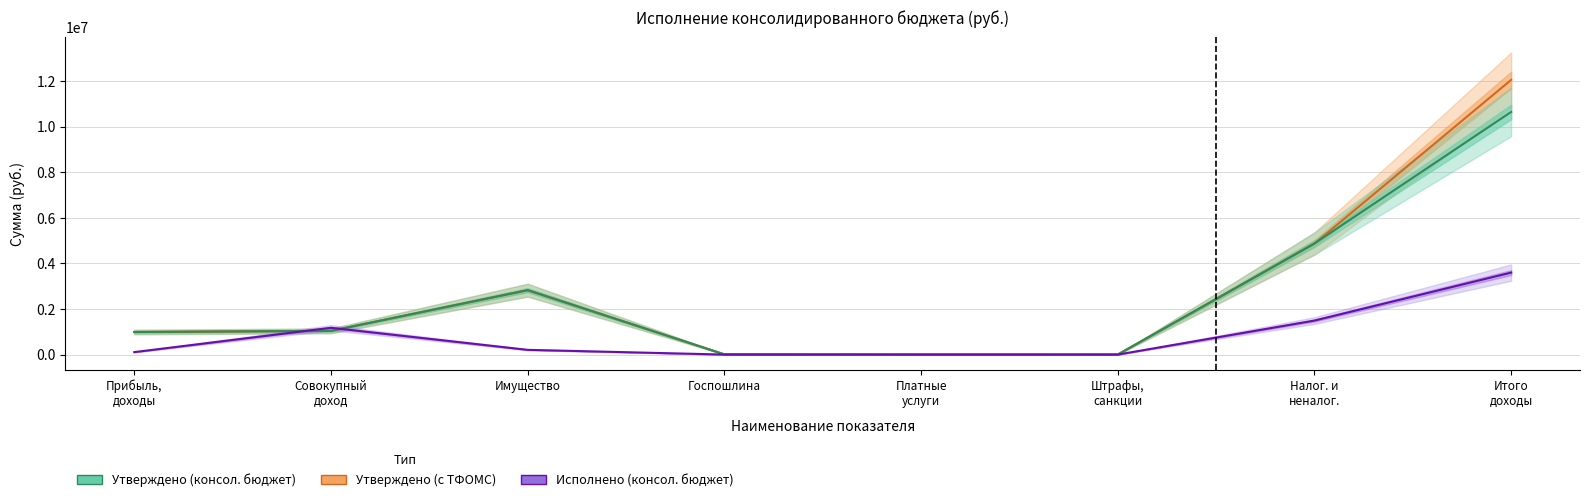

Where is the first local maximum for Исполнено (консол. бюджет)?

Совокупный доход